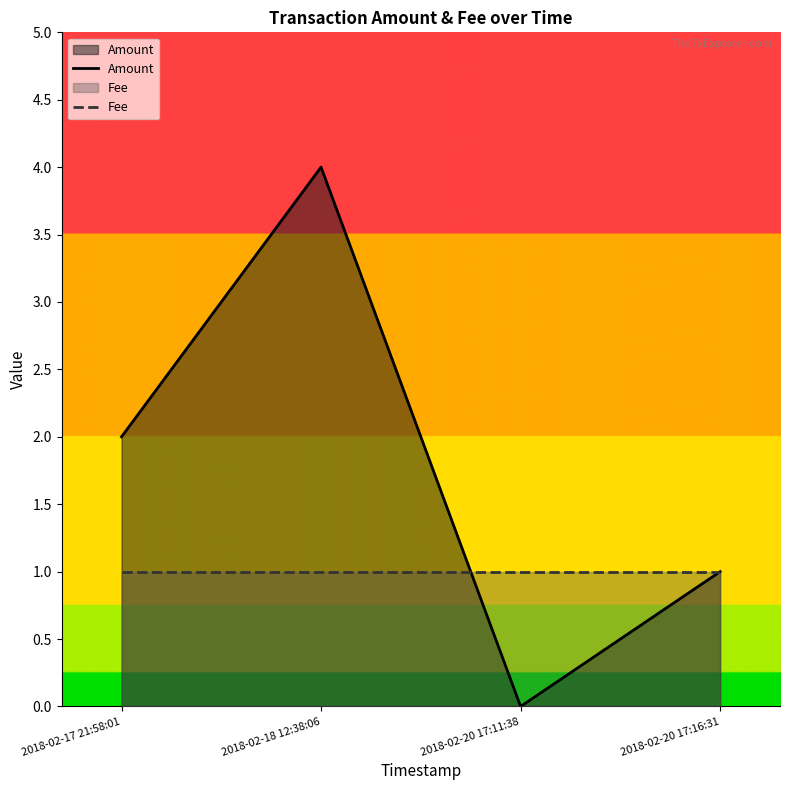

Which series has the largest total across all categories?

Amount